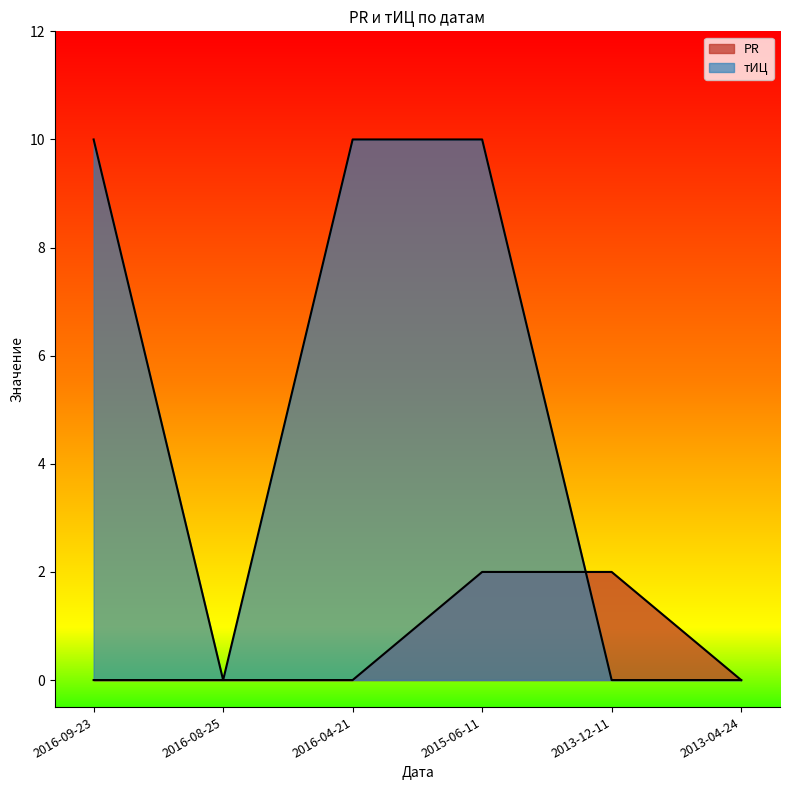

Is it true that тИЦ equals 0 at 2016-08-25?

True